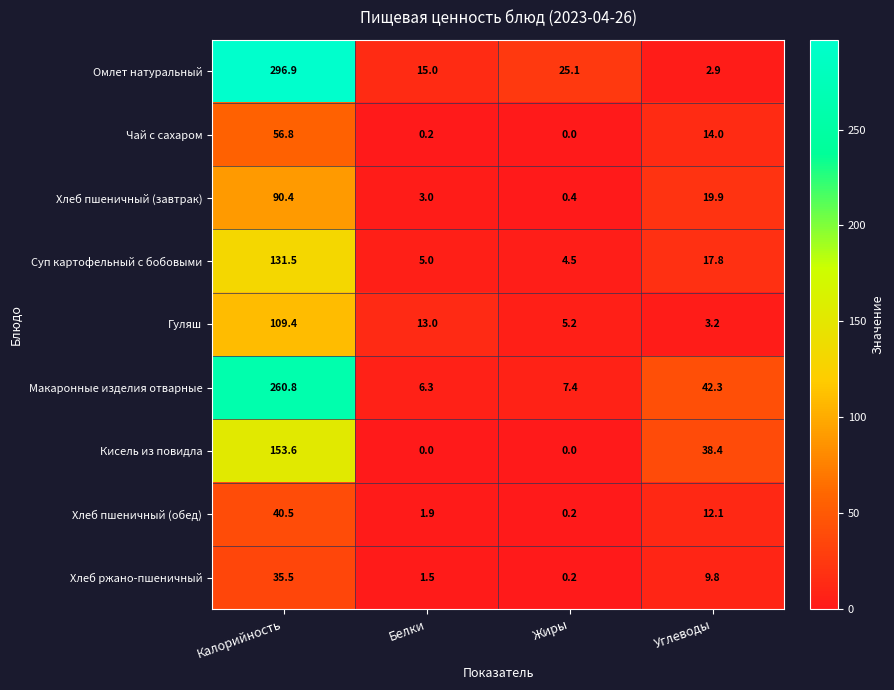

How many series are shown in this chart?

9